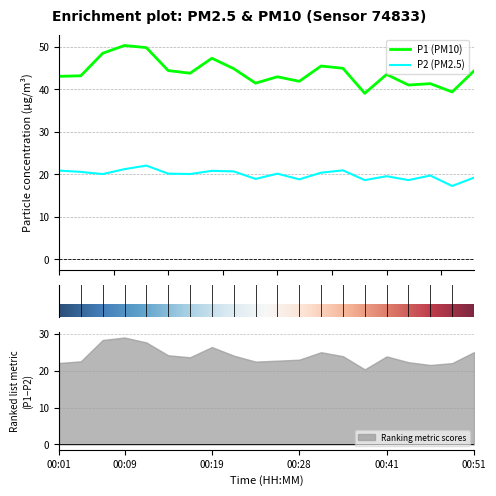

What is the sum of the P1 values at 00:21 and 00:31?

90.4